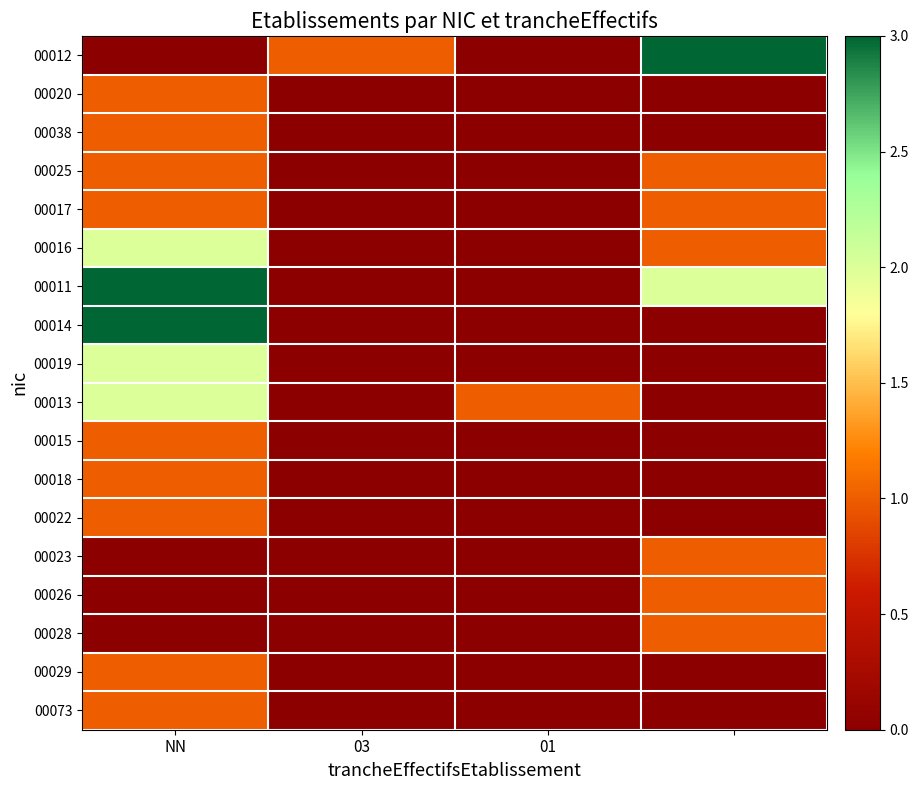

Rank the series by their maximum value, from highest to lowest.

00012, 00011, 00014, 00016, 00019, 00013, 00020, 00038, 00025, 00017, 00015, 00018, 00022, 00023, 00026, 00028, 00029, 00073